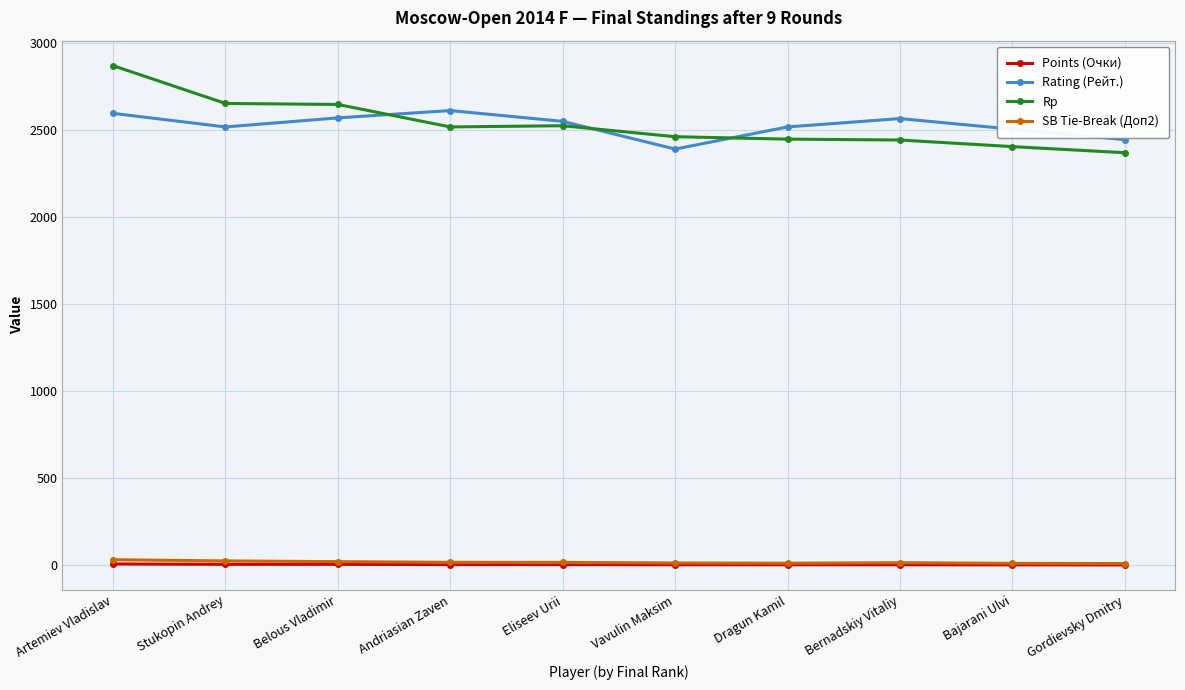

True or false: Points (Очки) and Rating (Рейт.) intersect in this chart.

False